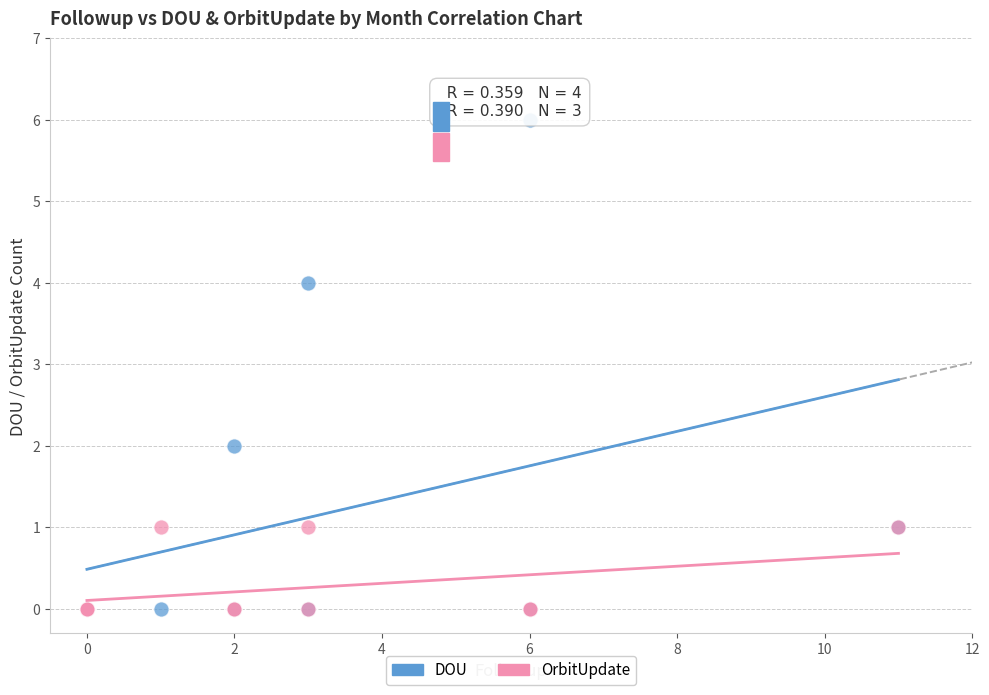

What are all the series names shown in the legend?

DOU, OrbitUpdate